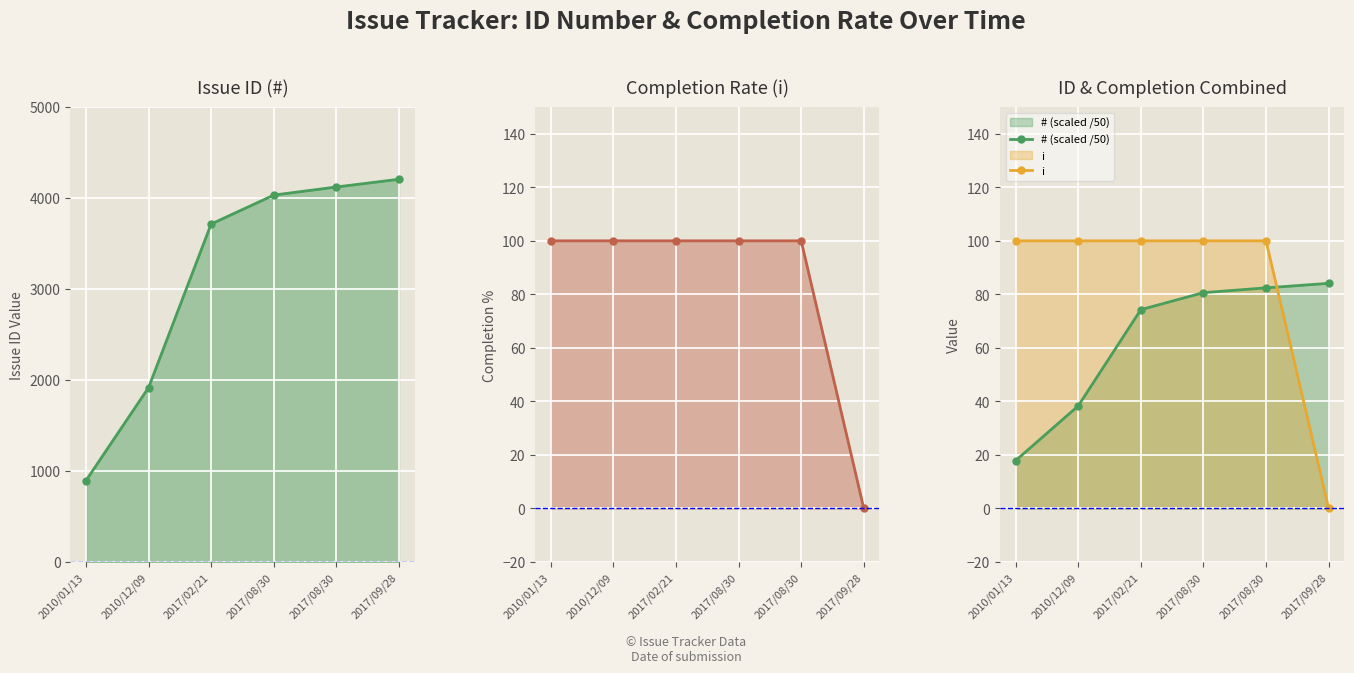

What is the label of the 3rd point from the right?

2017/08/30